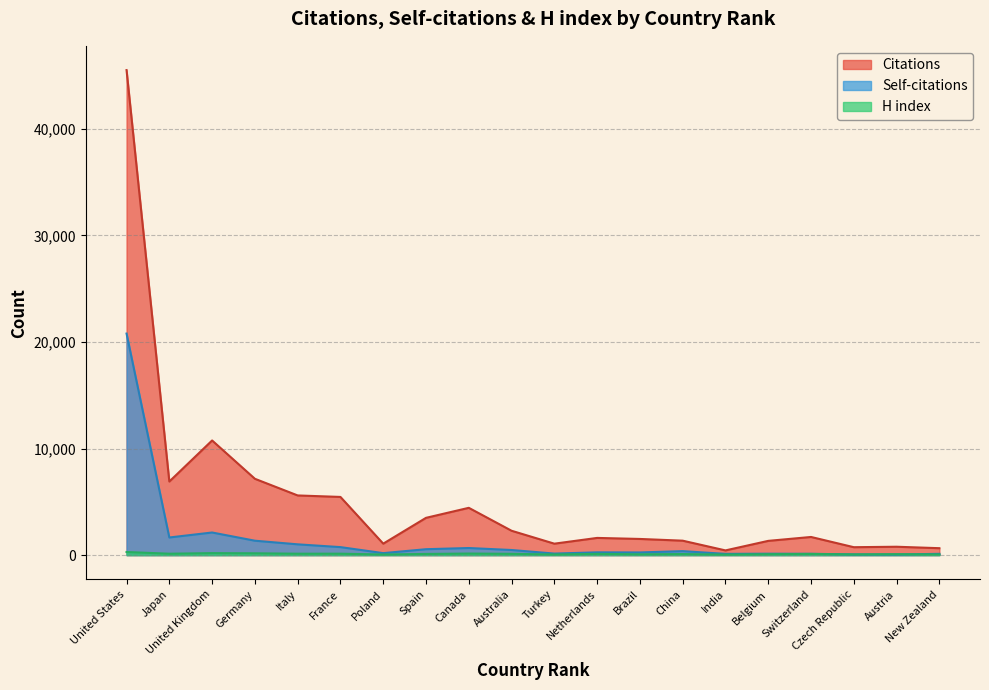

Which series has the largest total across all categories?

Citations